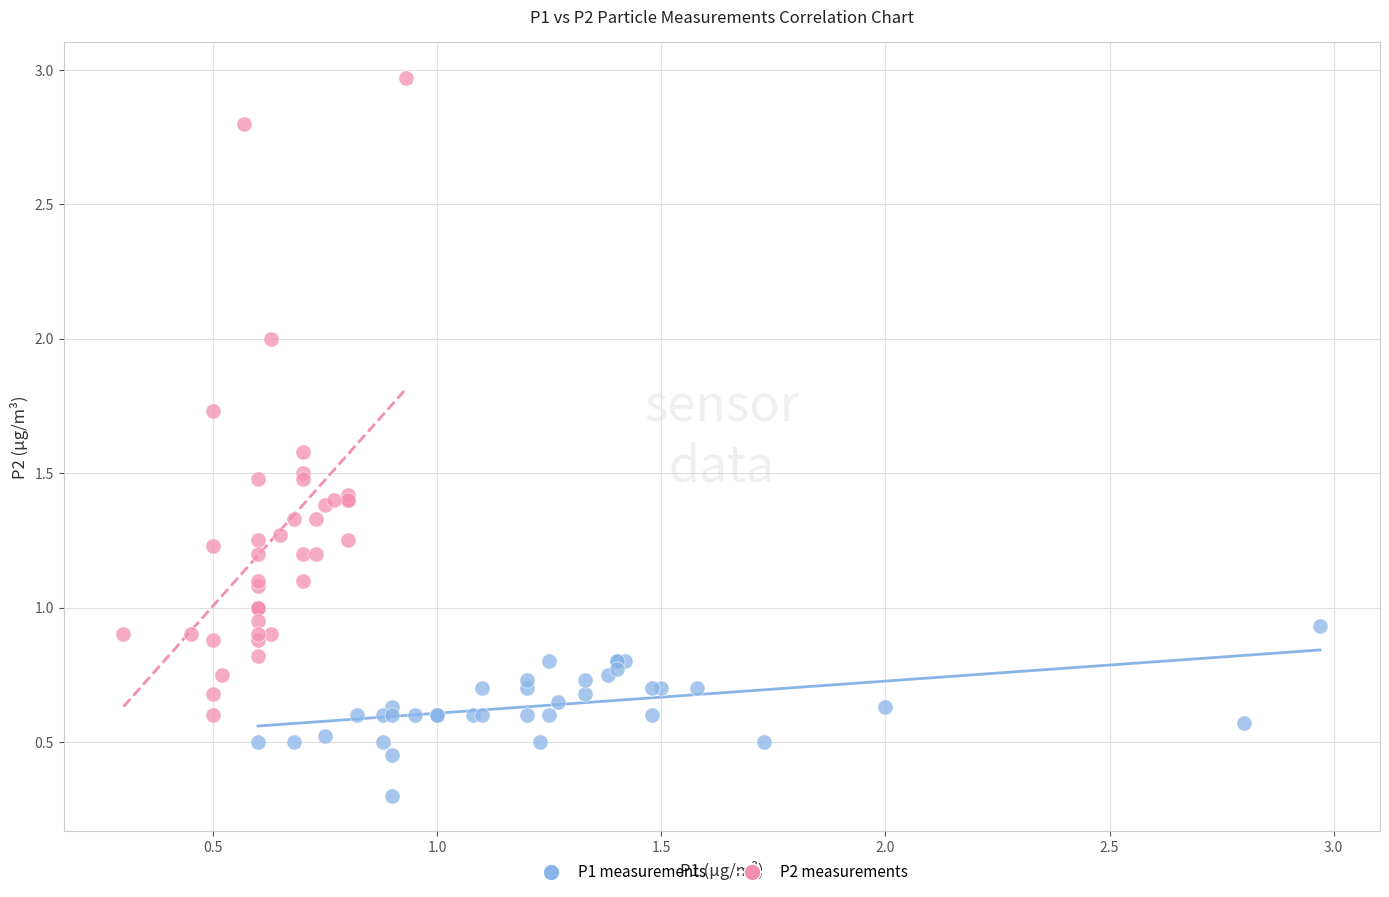

Which series has the largest Y range (max minus min)?

P2 measurements